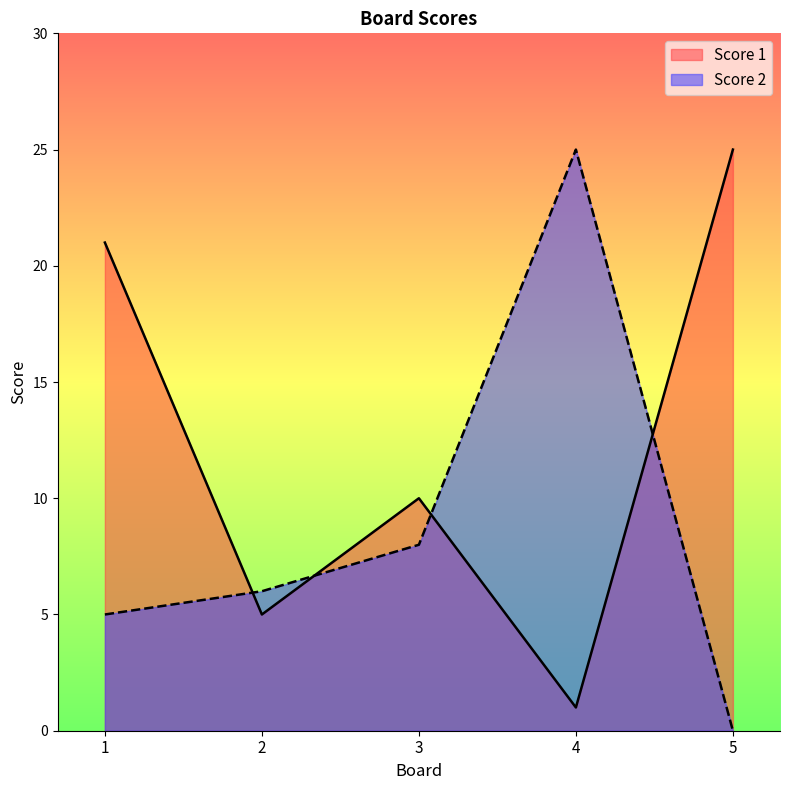

What is the difference between the Score 1 values at 2 and 1?

16